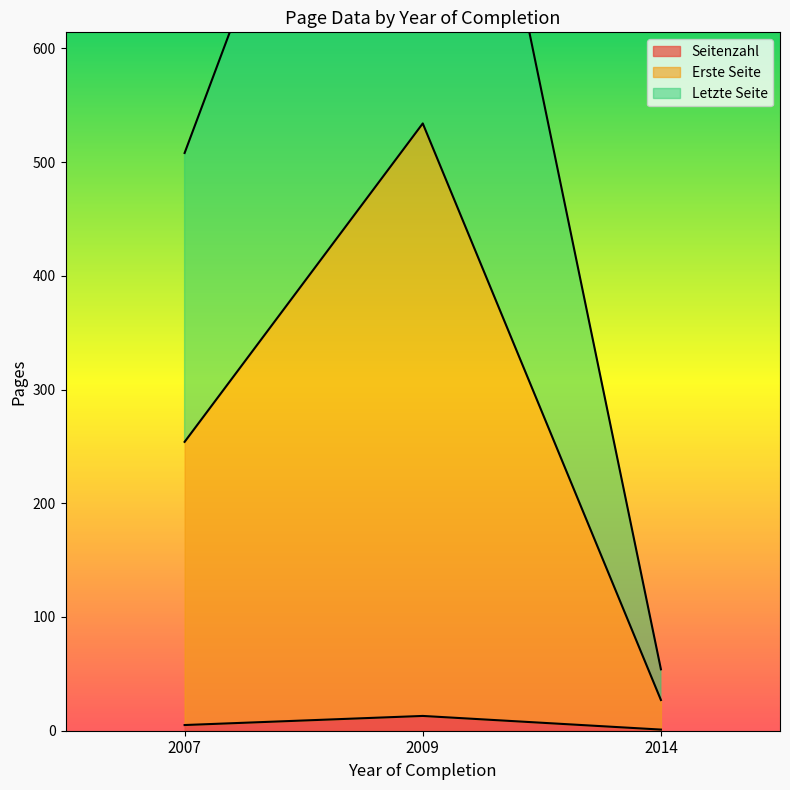

Reading left to right, list all the values displayed in this chart.

Seitenzahl: 5	13	1
Erste Seite: 254	534	27
Letzte Seite: 508	1068	54